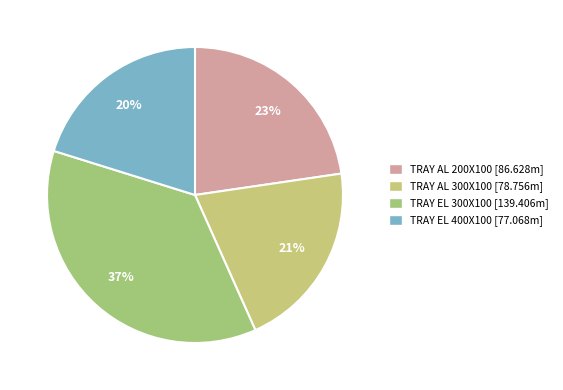

To the nearest percent, what is the combined percentage of TRAY AL 200X100 and TRAY EL 300X100?

59%